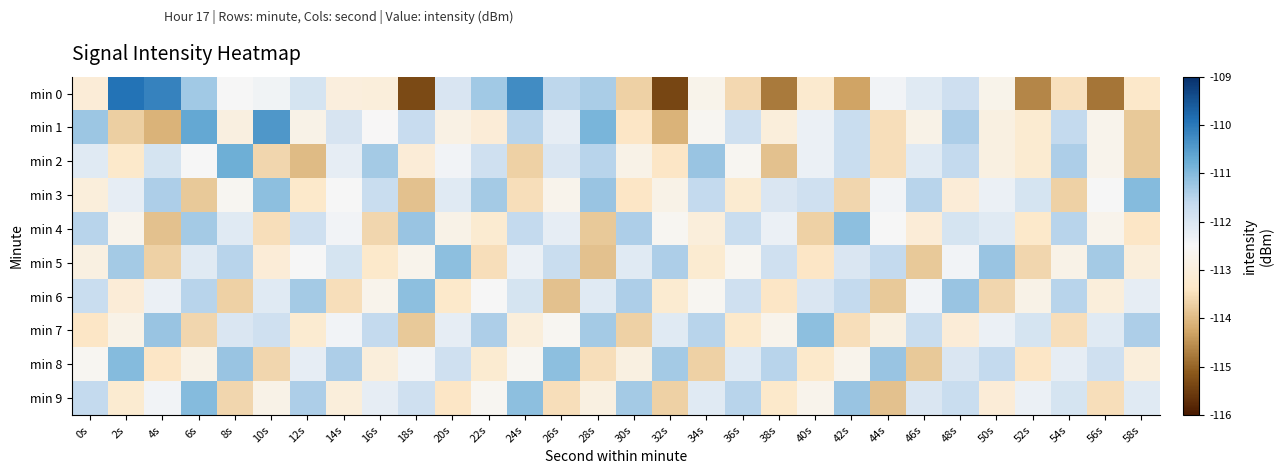

Which label corresponds to the largest value in the chart?

2s